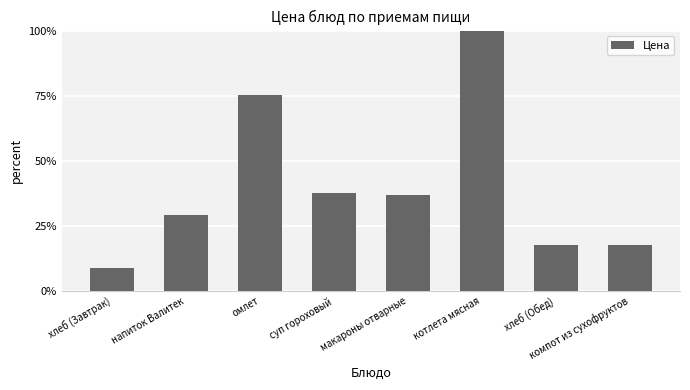

What is the sum of all values?

323.8